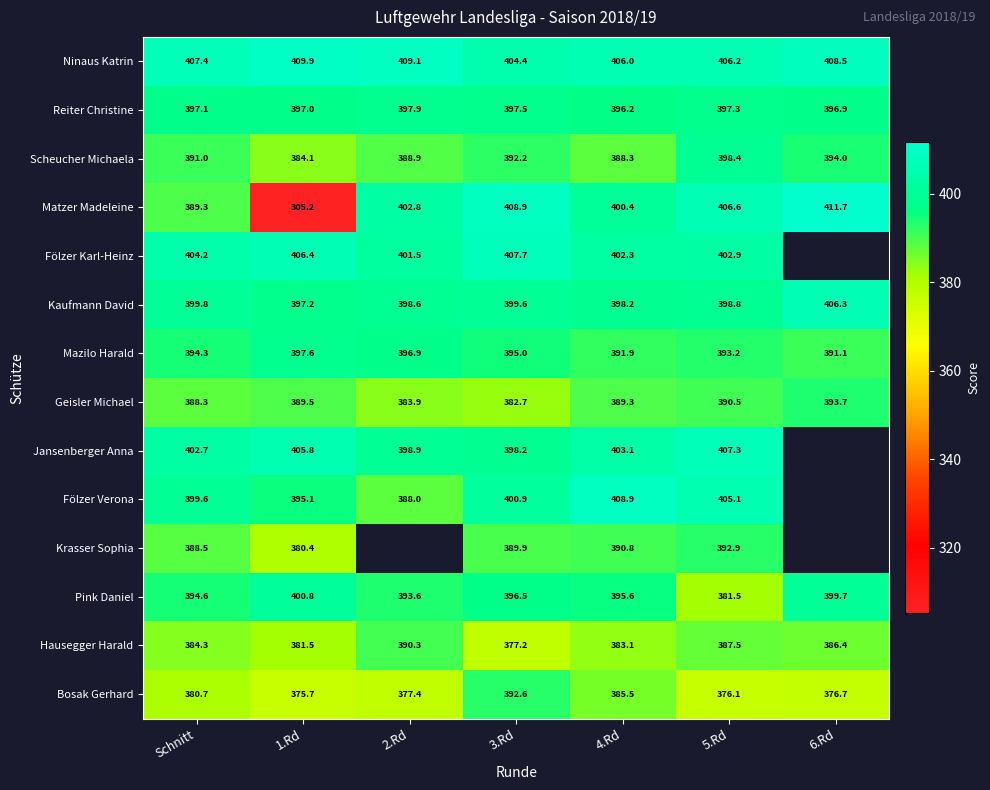

Is the value of Jansenberger Anna at 2.Rd greater than the value of Reiter Christine at 6.Rd?

Yes